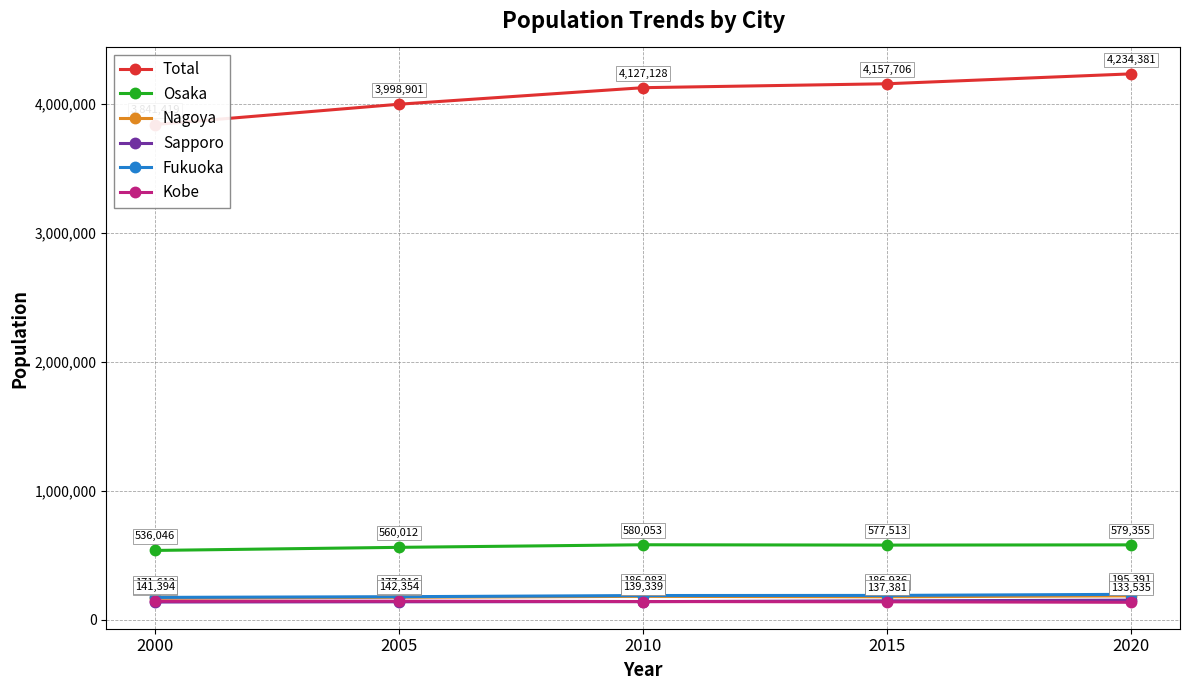

At which label is Kobe closest to 137944?

2015